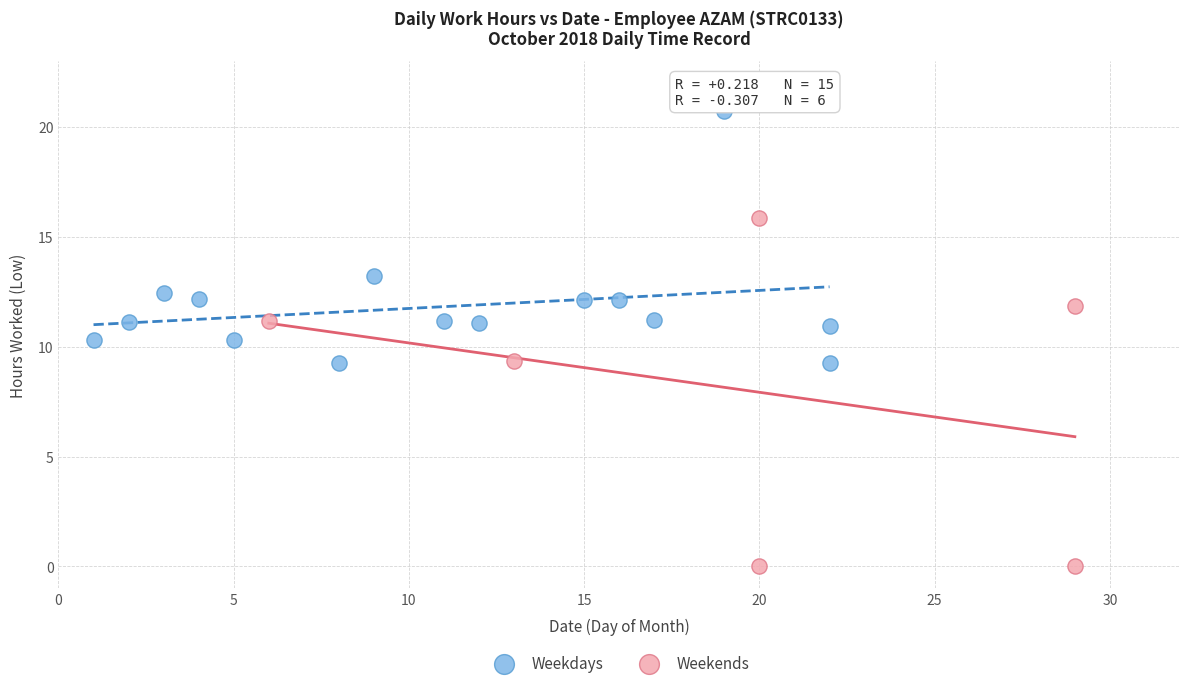

Which series has the largest Y range (max minus min)?

Weekends